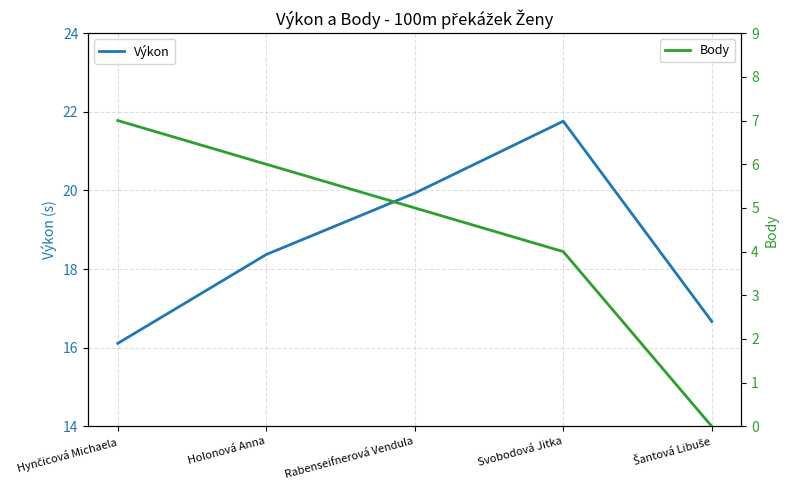

True or false: Body and Výkon intersect in this chart.

False